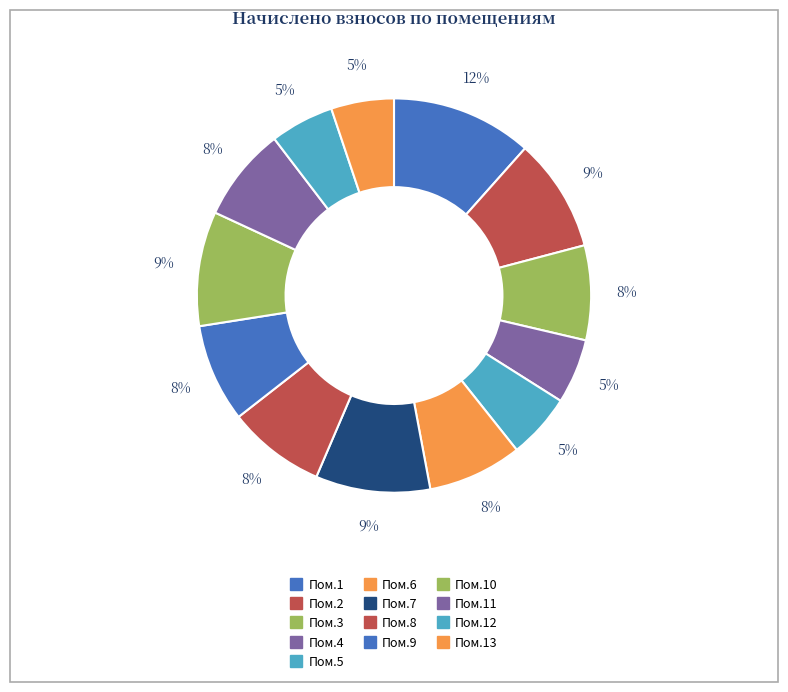

How many slices are in this pie chart?

13